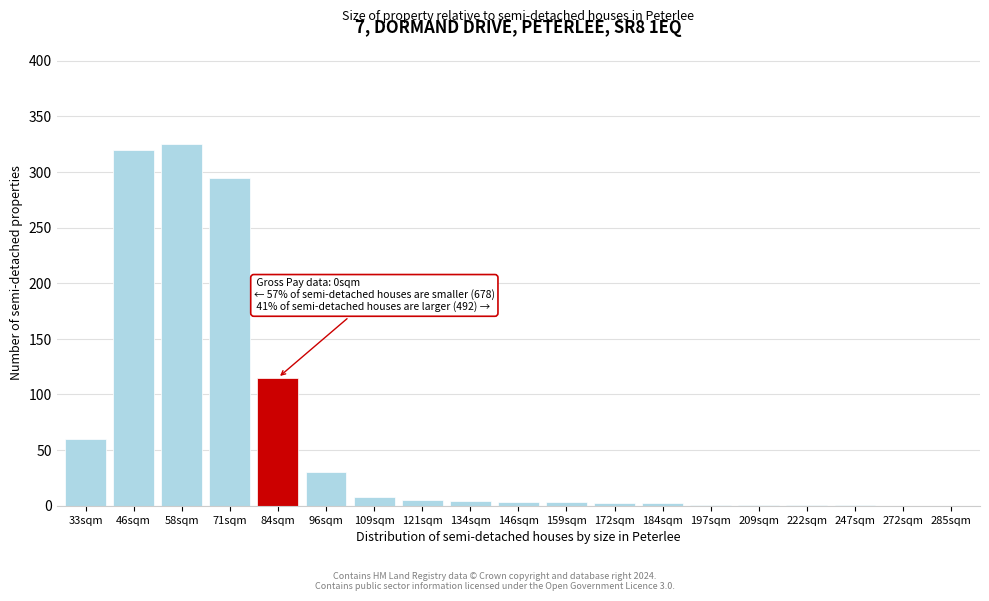

Where is the data nearest to the value 162?

84sqm